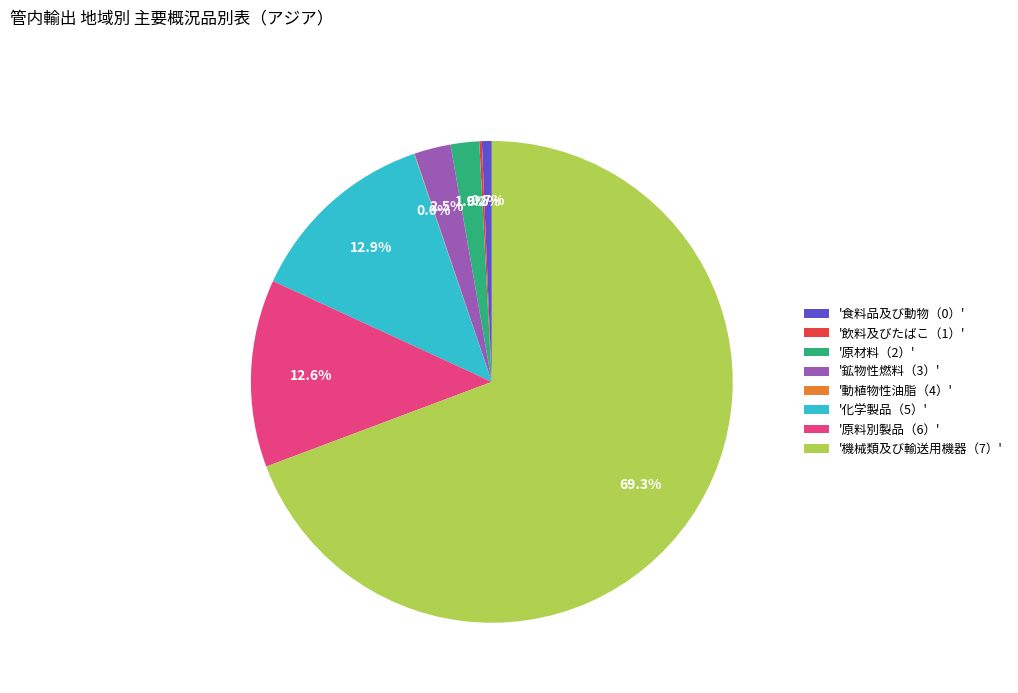

Is there any slice that represents more than half of the pie?

Yes